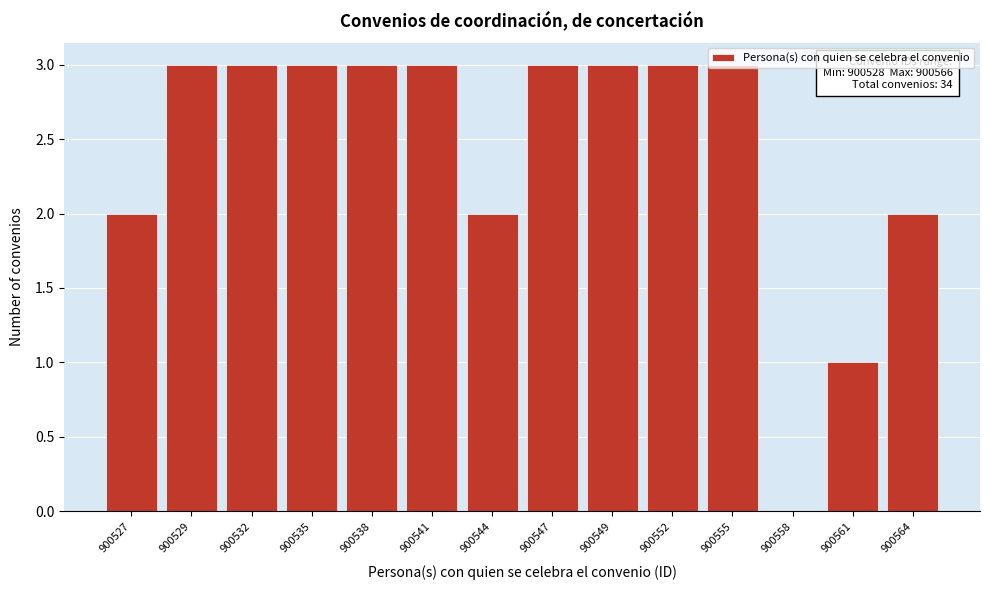

What is the greatest value displayed?

3